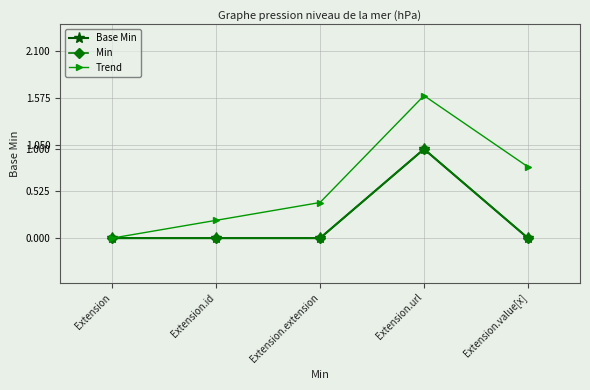

Reading left to right, list all the values displayed in this chart.

Base Min: Extension=0.0	Extension.id=0.0	Extension.extension=0.0	Extension.url=1.0	Extension.value[x]=0.0
Min: Extension=0.0	Extension.id=0.0	Extension.extension=0.0	Extension.url=1.0	Extension.value[x]=0.0
Trend: Extension=0.0	Extension.id=0.2	Extension.extension=0.4	Extension.url=1.6	Extension.value[x]=0.8